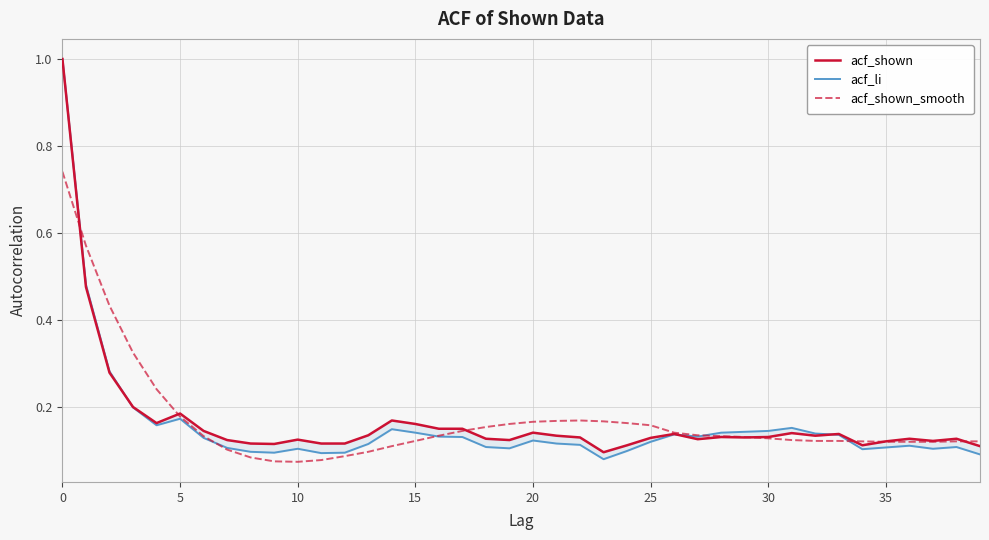

Which series ends up on top after the final intersection of acf_shown and acf_shown_smooth?

acf_shown_smooth